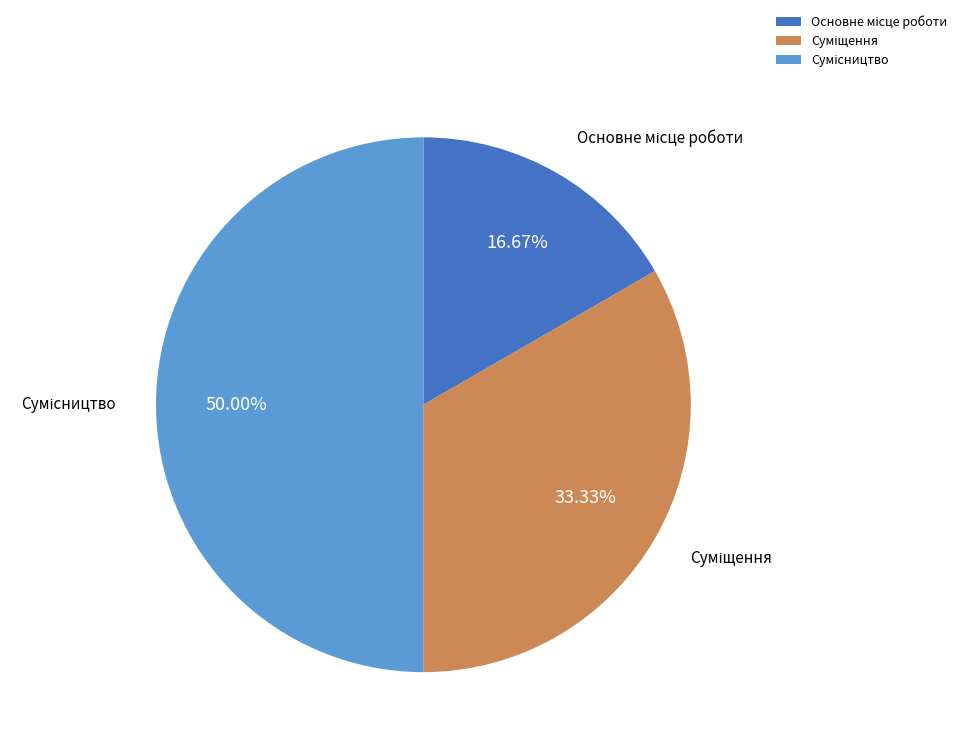

Which slice is the smallest?

Основне місце роботи